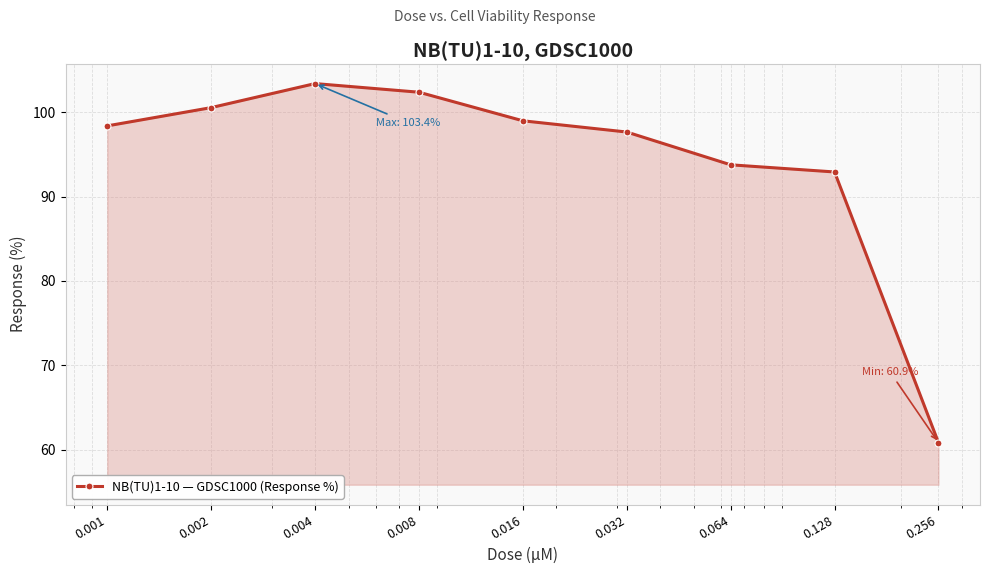

Reading right to left, what are all the values shown in this chart?

60.9	92.9	93.8	97.7	99.0	102.4	103.4	100.5	98.4